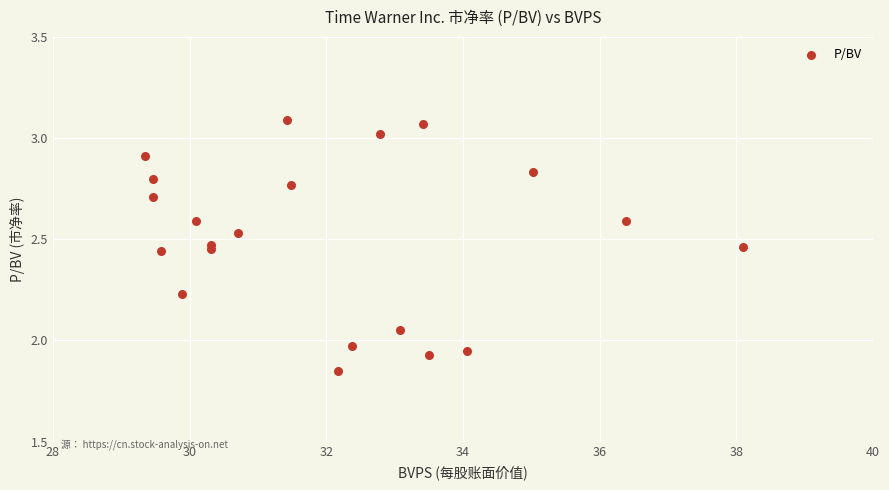

What is the range of X values (max minus min)?

8.8